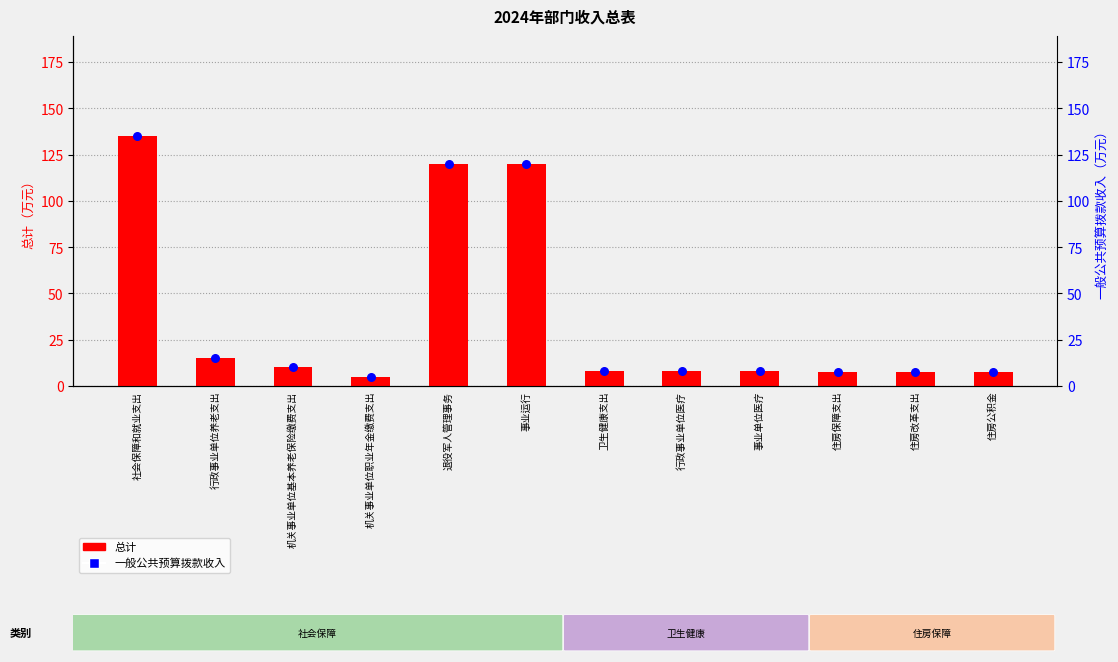

Which series reaches the maximum Y coordinate?

总计